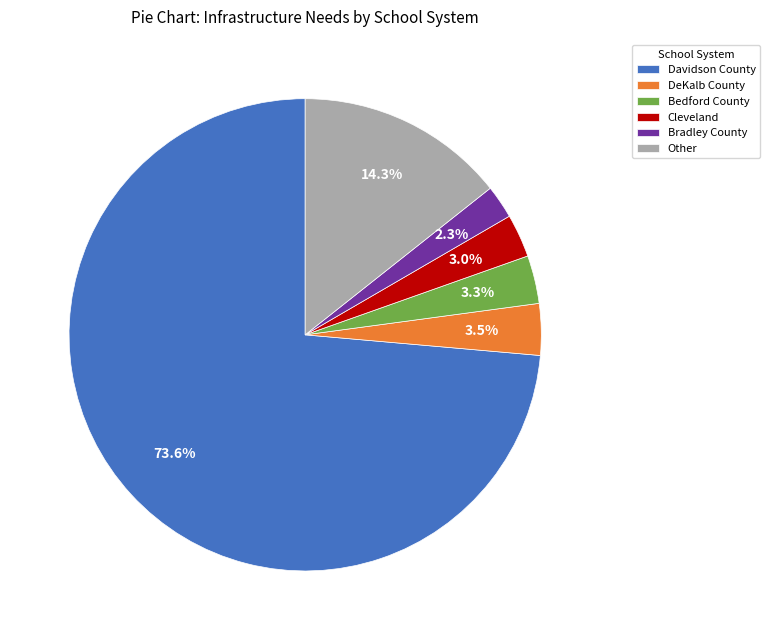

Does Davidson County represent more than half of the total?

Yes